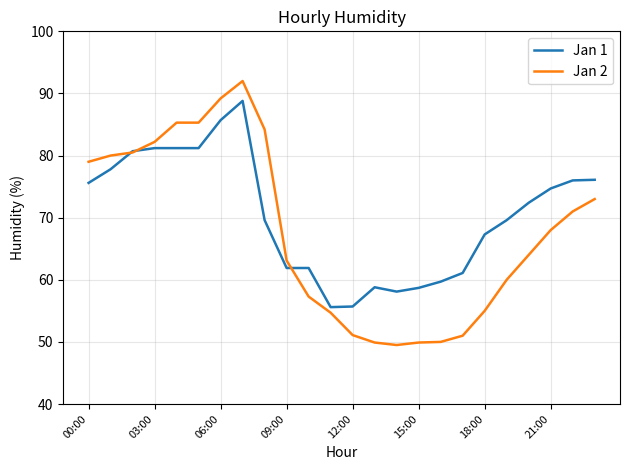

What is the greatest value displayed?

92.0